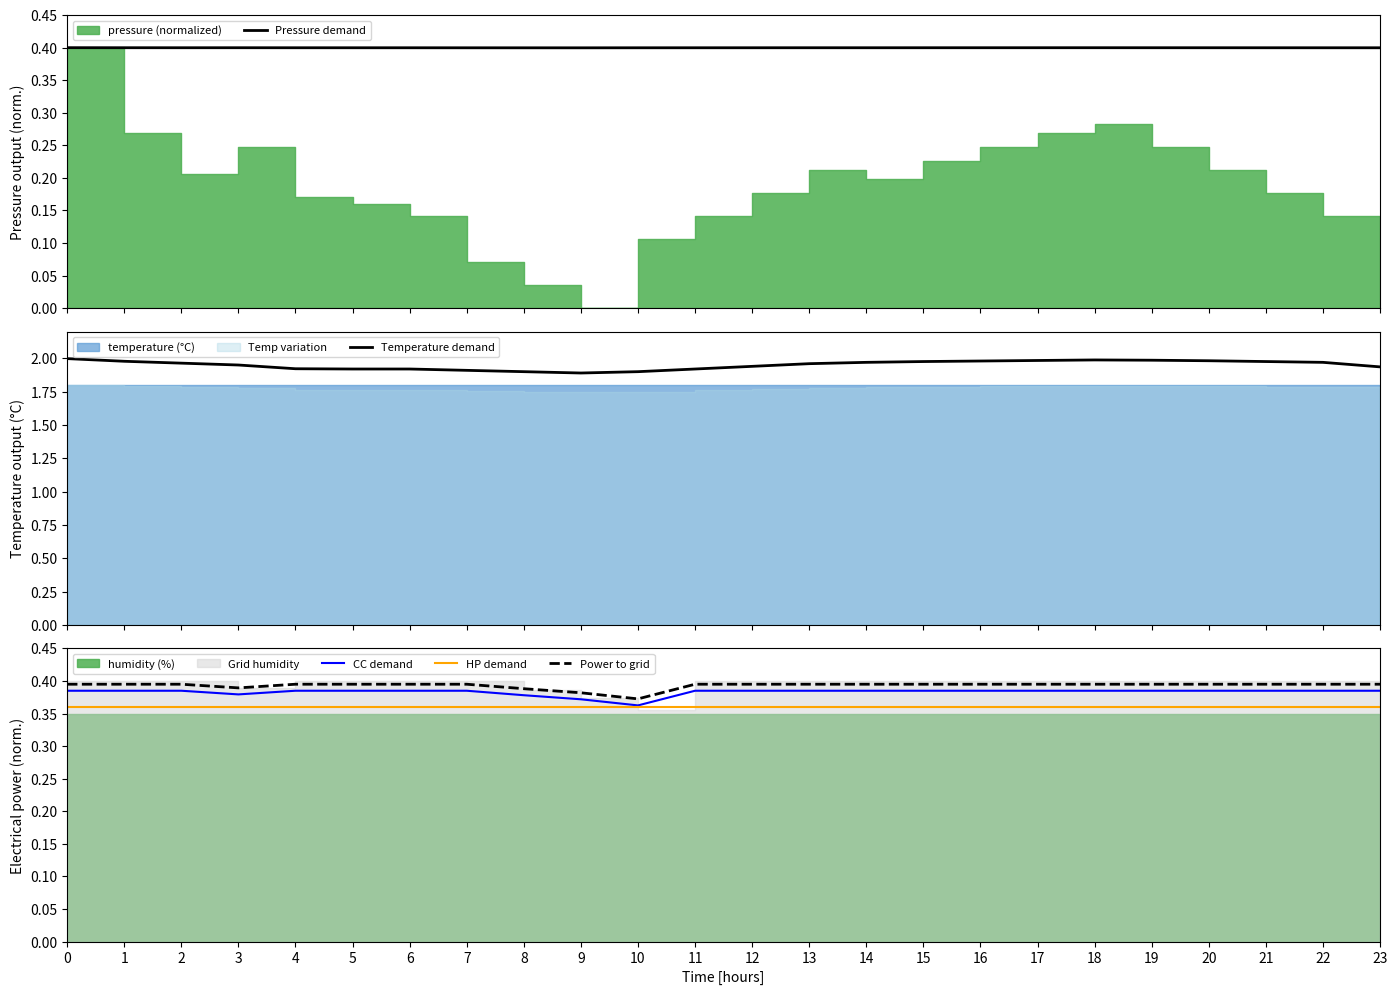

At how many categories does at least one series exceed 0?

24